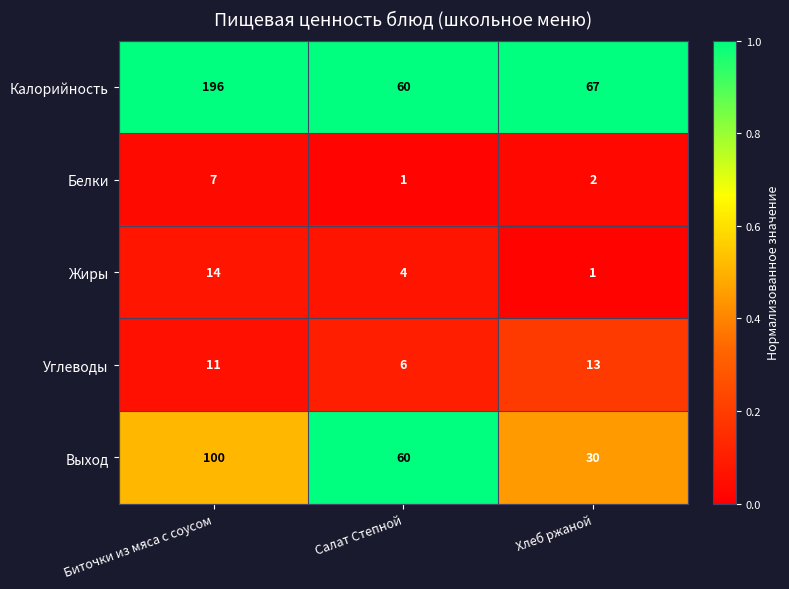

Reading left to right, transcribe all the data shown in this chart.

Калорийность: 196	60	67
Белки: 7	1	2
Жиры: 14	4	1
Углеводы: 11	6	13
Выход: 100	60	30